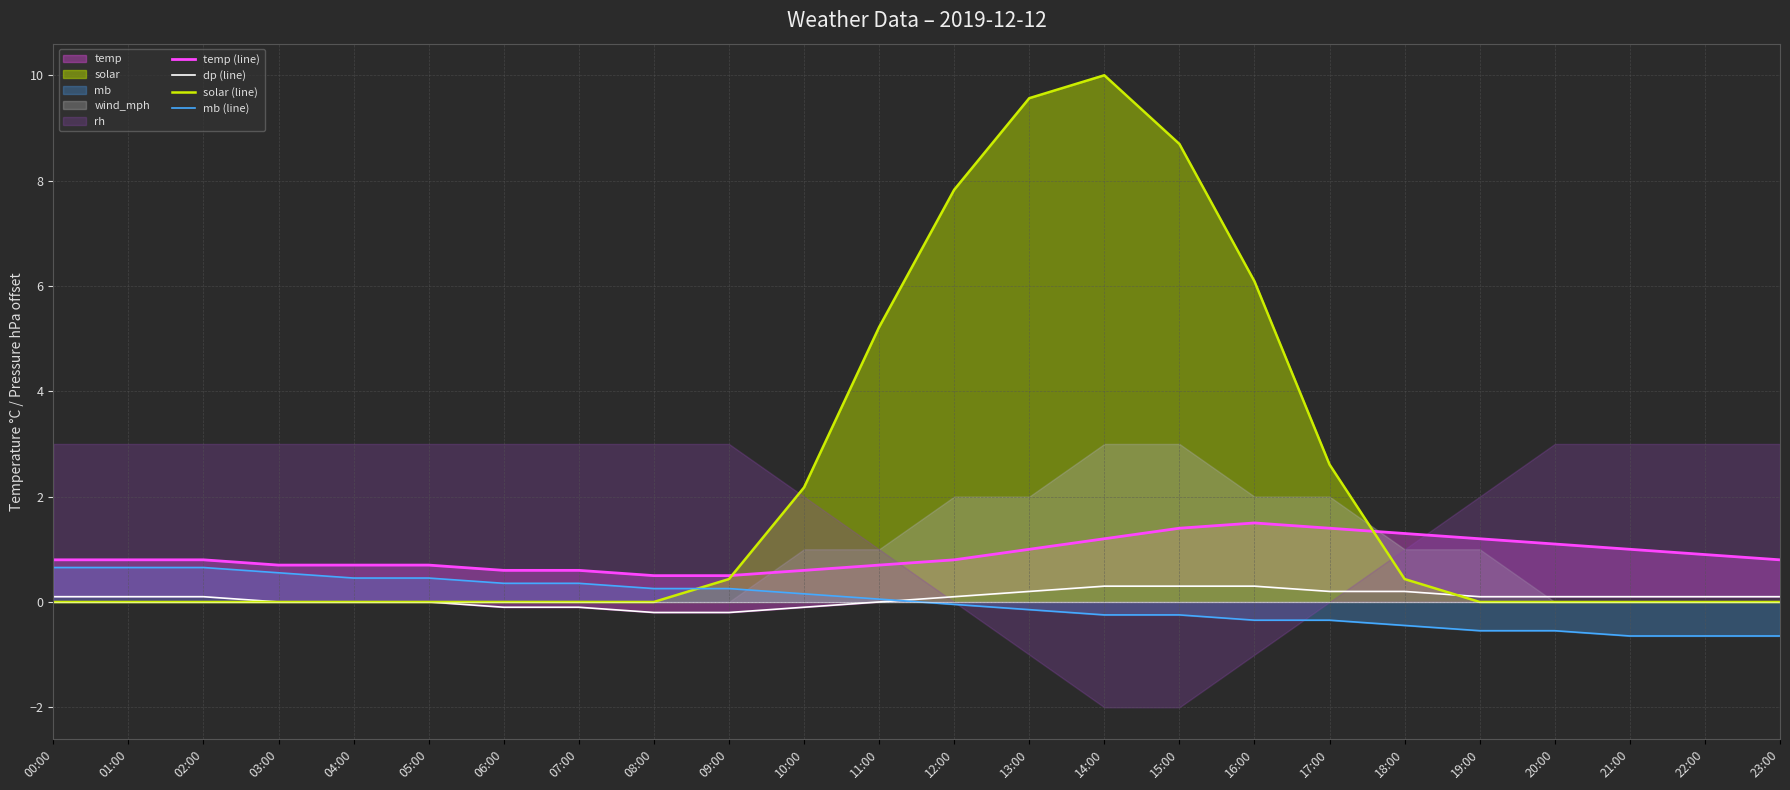

At which label does mb (line) reach its peak?

00:00